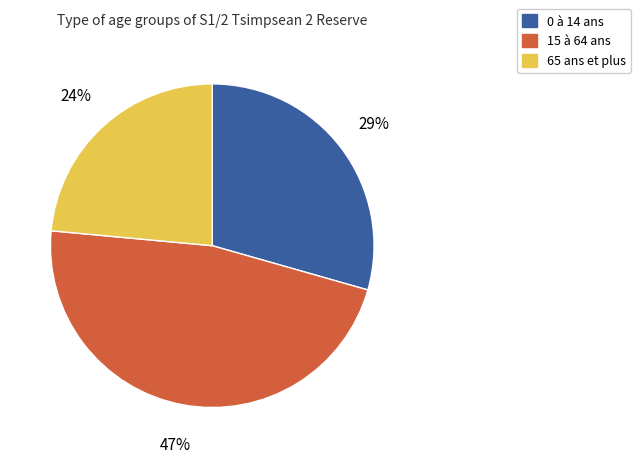

Do 15 à 64 ans and 65 ans et plus together represent more than half of the pie?

Yes